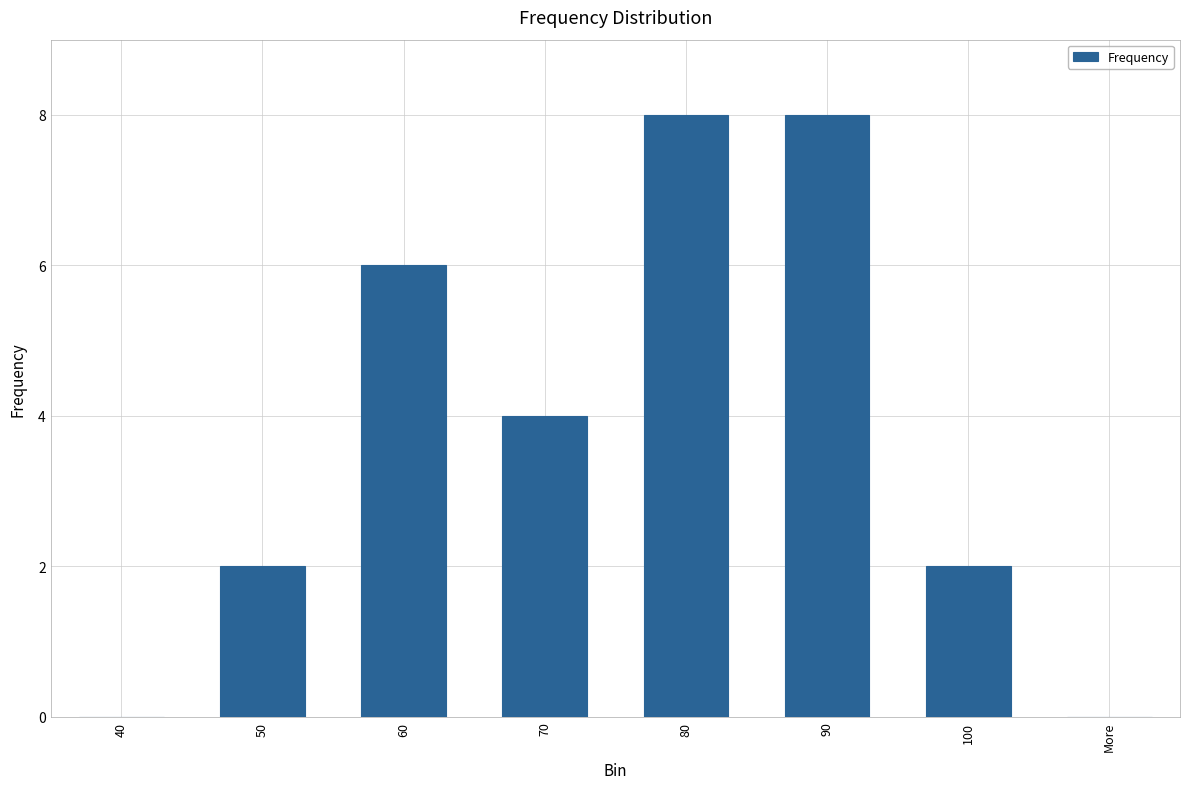

The value at 100 is 3. True or false?

False